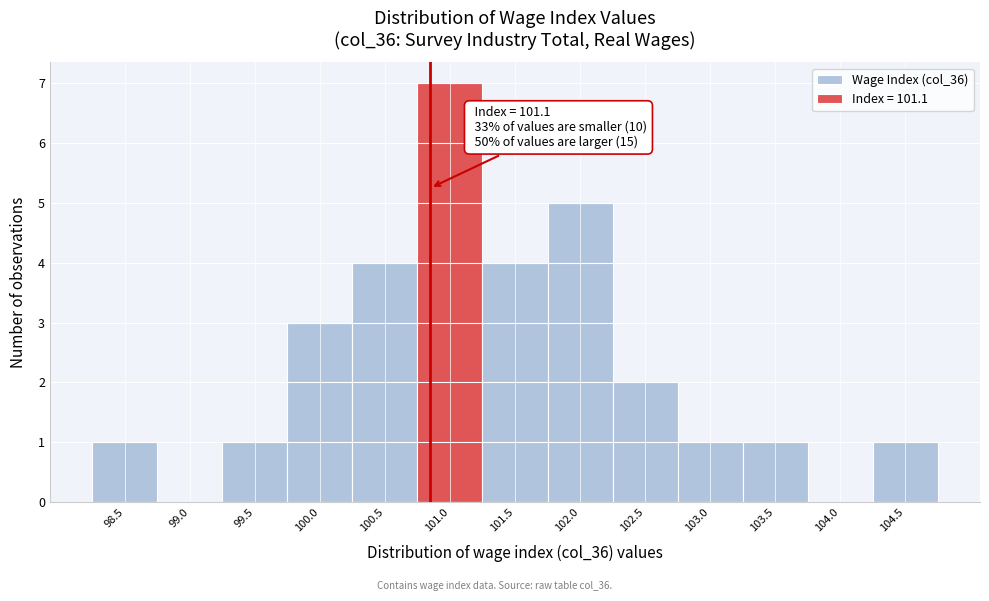

Reading left to right, what are all the values shown in this chart?

98.5=1	99.0=0	99.5=1	100.0=3	100.5=4	101.0=7	101.5=4	102.0=5	102.5=2	103.0=1	103.5=1	104.0=0	104.5=1